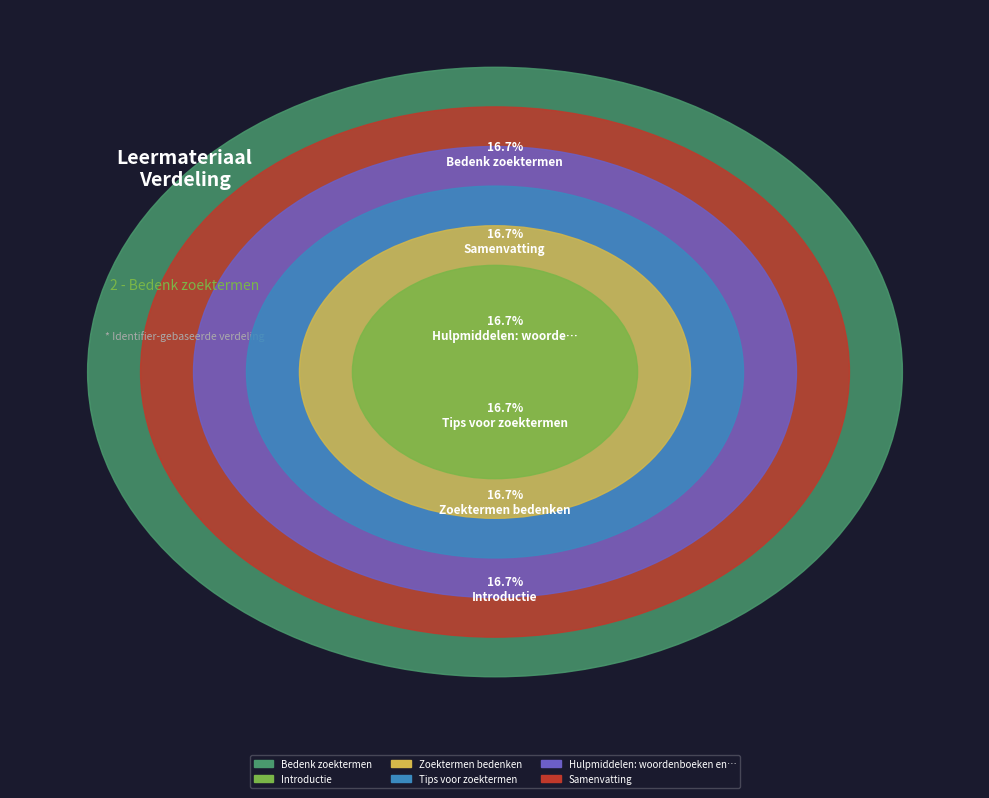

Is the sum of Tips voor zoektermen and Zoektermen bedenken greater than half?

No